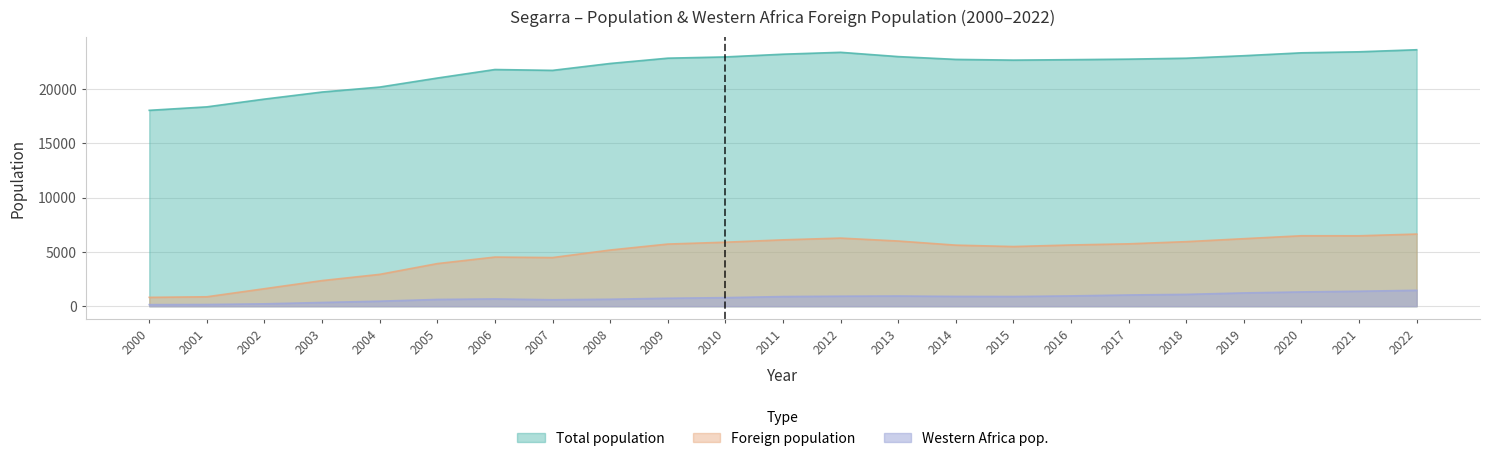

What is the difference between the maximum and minimum values in the Total population series?

5575